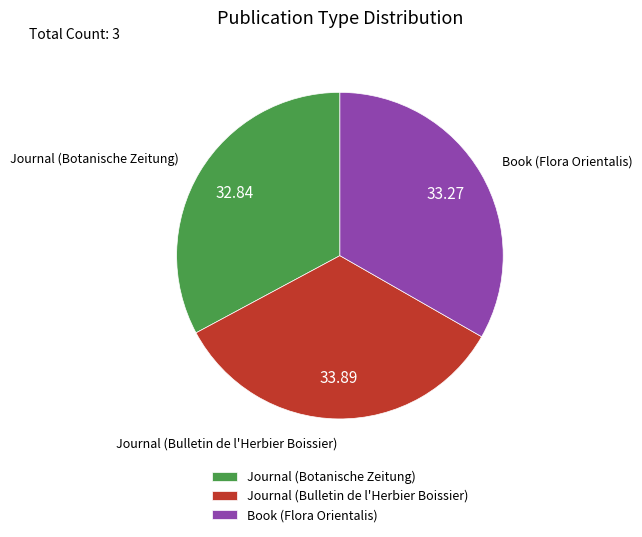

Approximately how many times larger is the value at Book (Flora Orientalis) compared to Journal (Botanische Zeitung)?

1.0